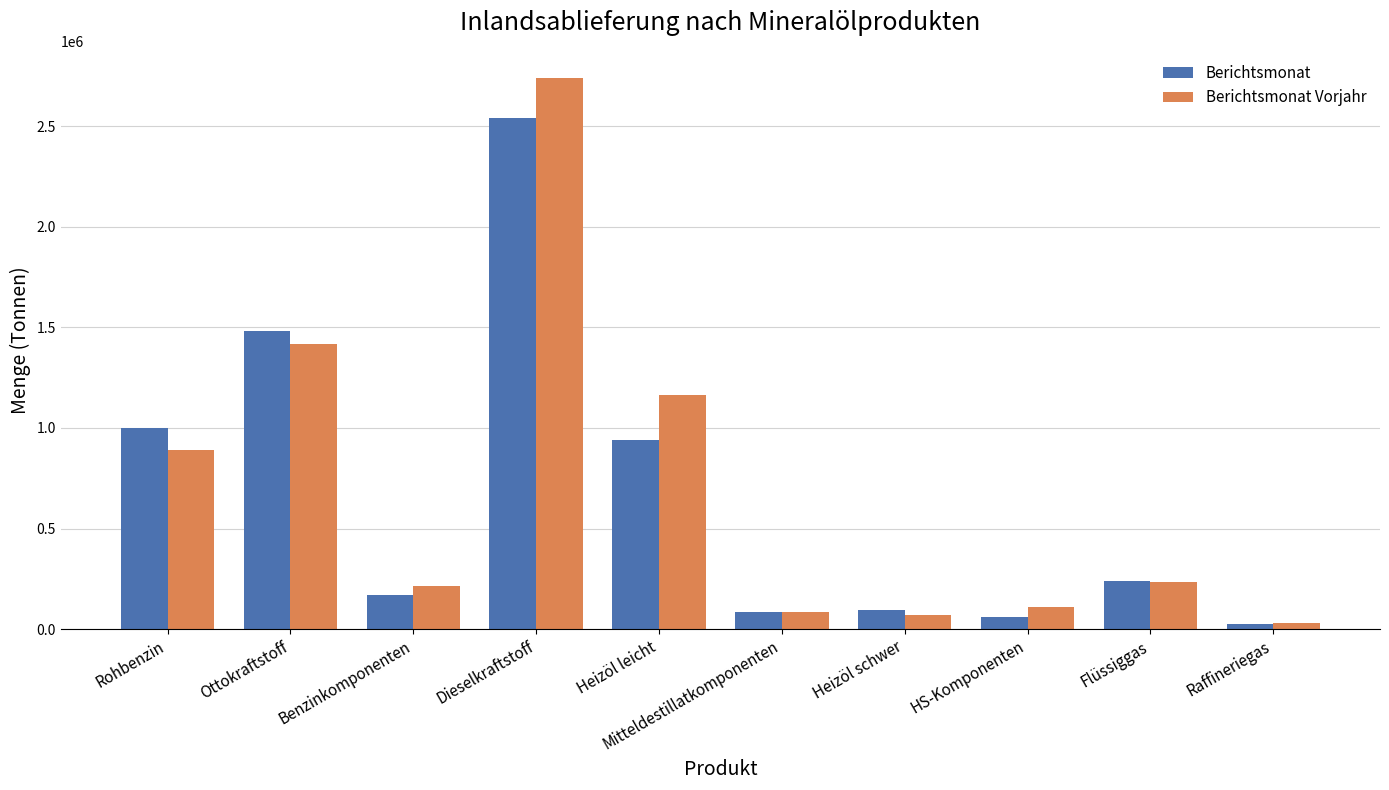

The value of Berichtsmonat Vorjahr at Heizöl leicht is 1951495. True or false?

False